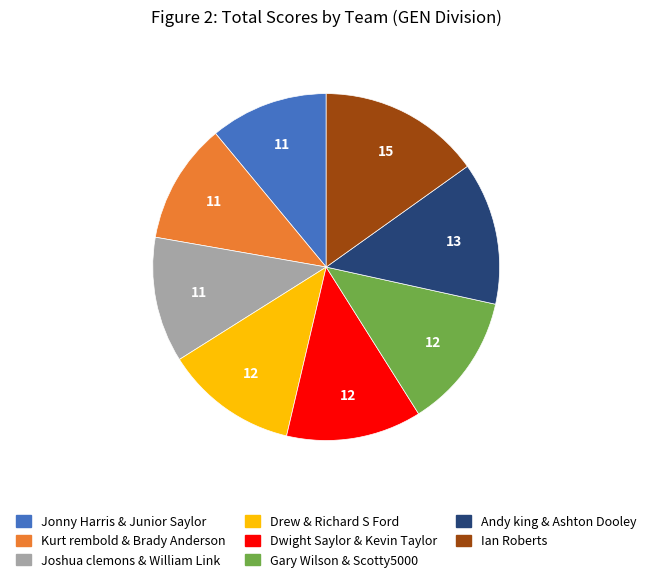

How many slices are in this pie chart?

8